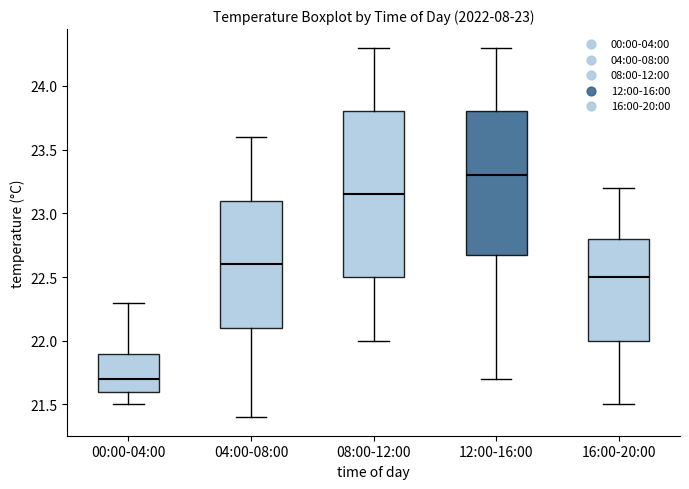

Comparing the boxes themselves (not the whiskers), which one is the tallest?

08:00-12:00